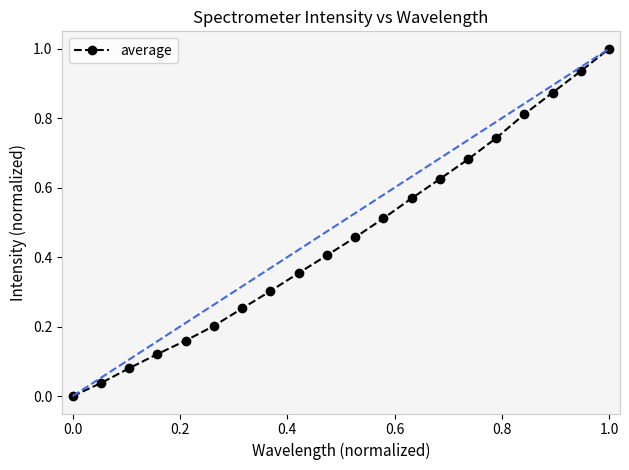

What is the greatest value displayed?

1.0